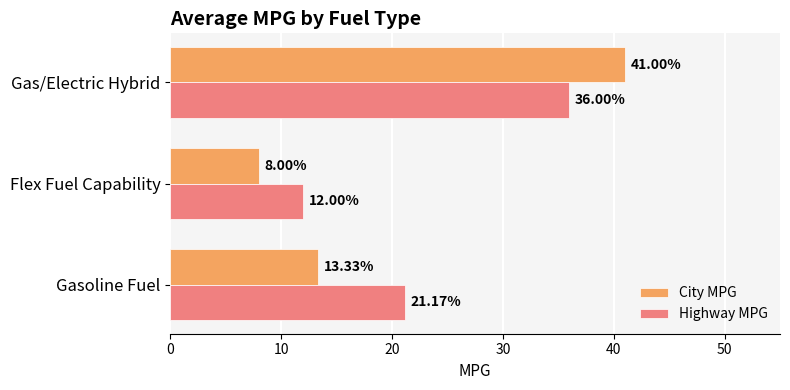

What is the total value across all series at Gasoline Fuel?

34.5